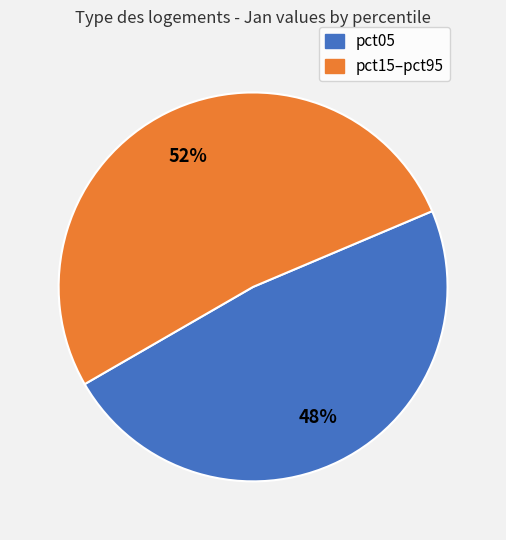

To the nearest percent, what percentage of the pie is pct05?

48%